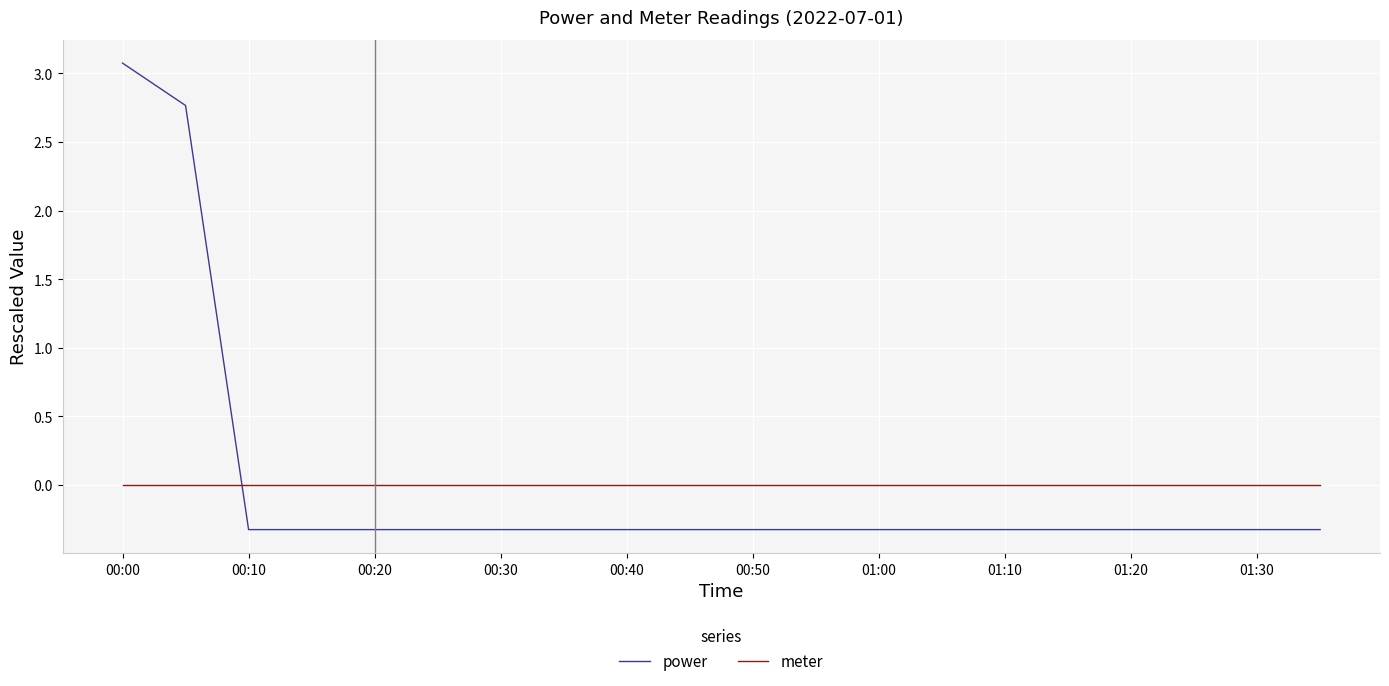

How many times do meter and power cross each other?

1